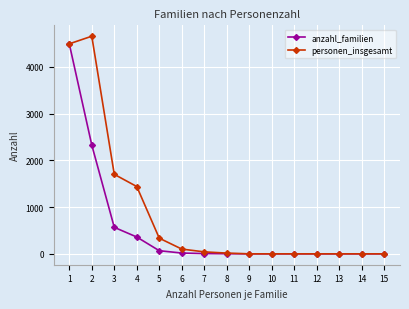

Rank the series by their maximum value, from lowest to highest.

anzahl_familien, personen_insgesamt